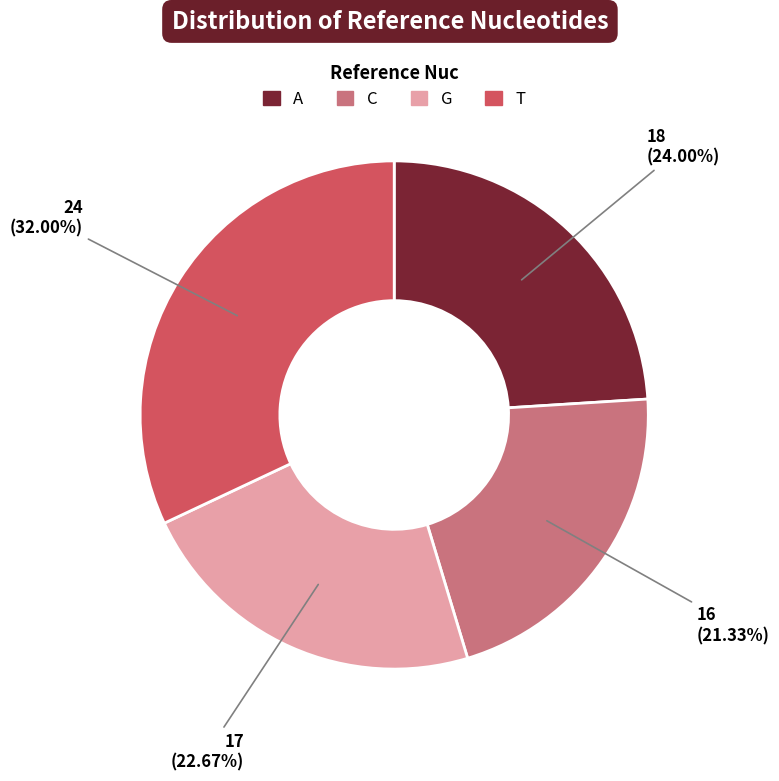

Is C the majority of the pie?

No